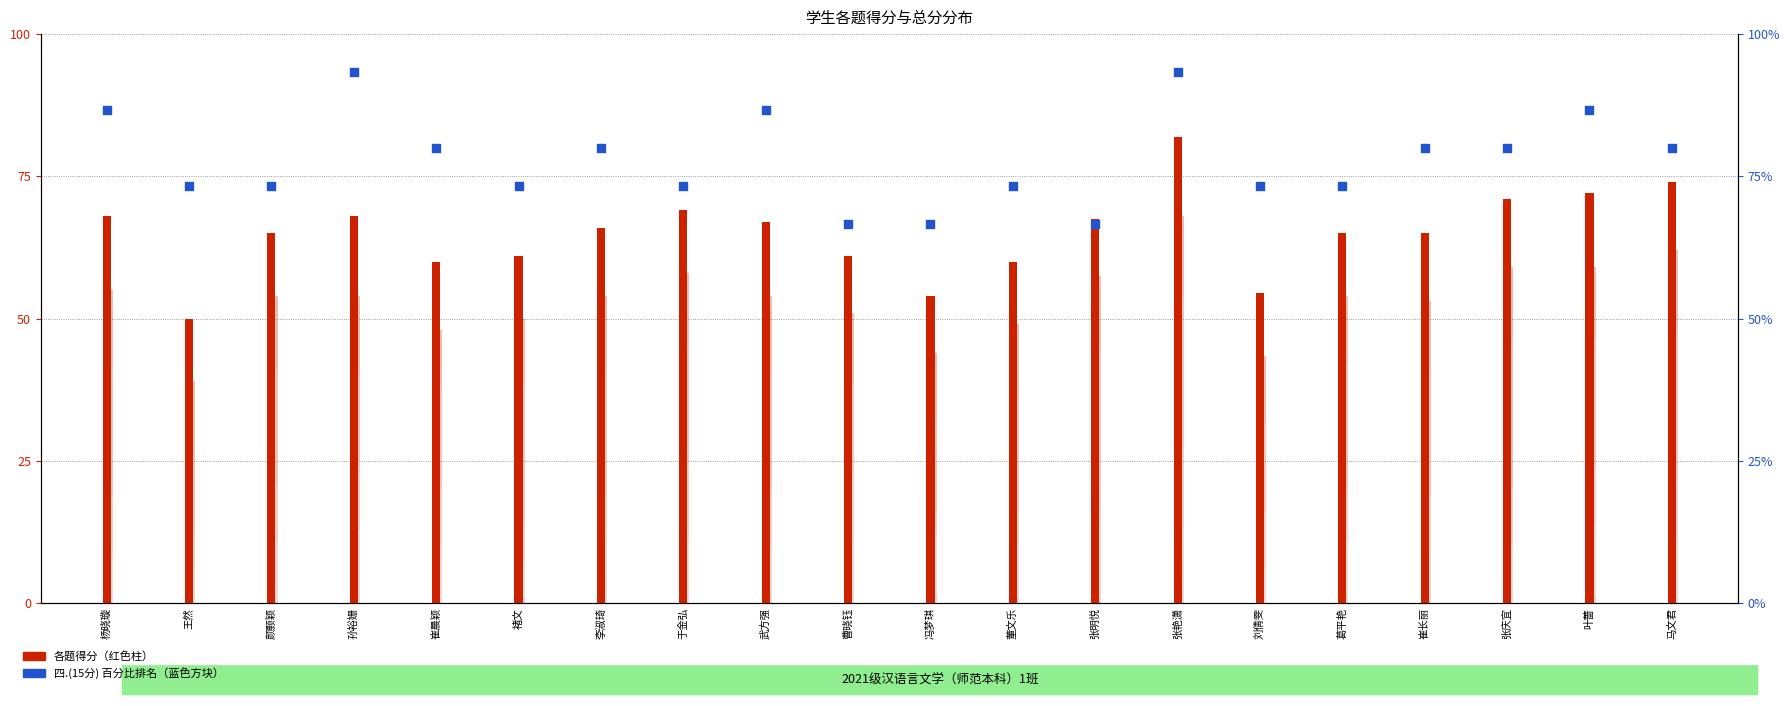

Which series has the widest spread of Y values?

总分